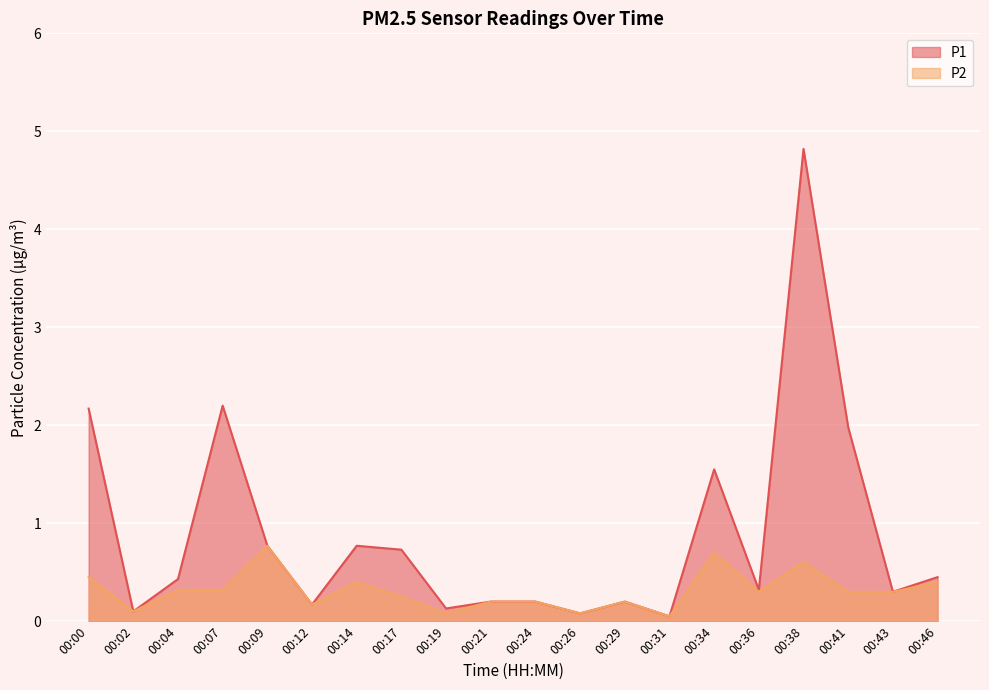

True or false: P2 and P1 cross at least once.

False